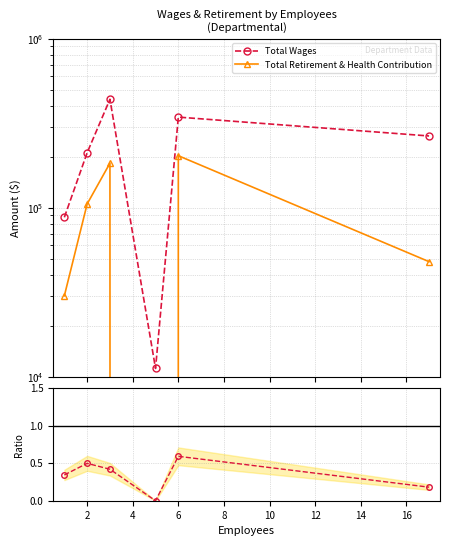

At how many categories does at least one series exceed 145642?

4